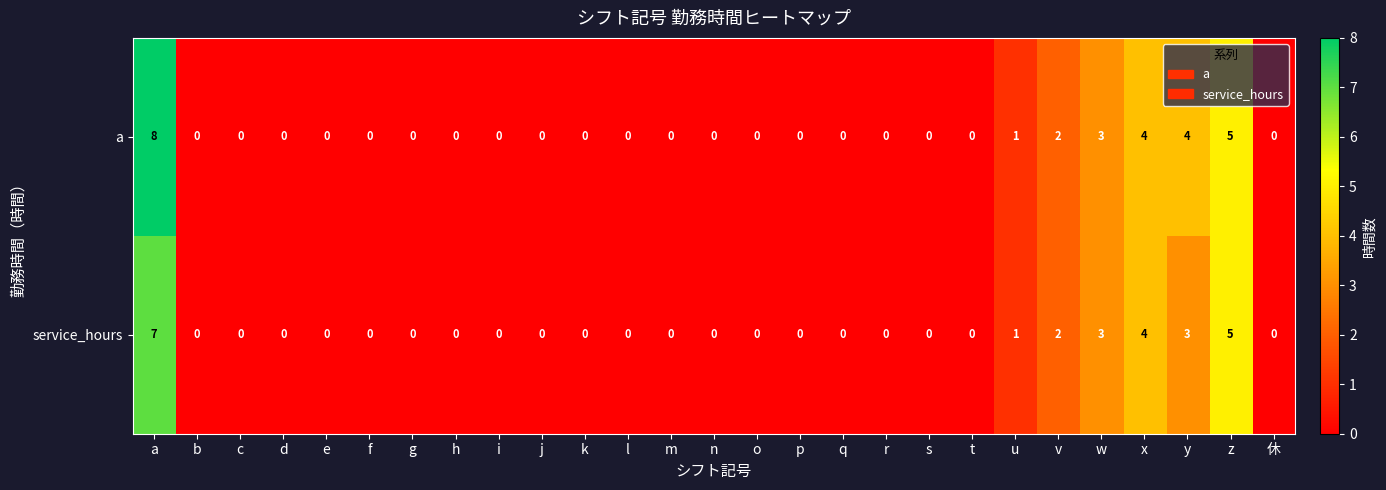

List the series in order of their overall mean, lowest first.

service_hours, a